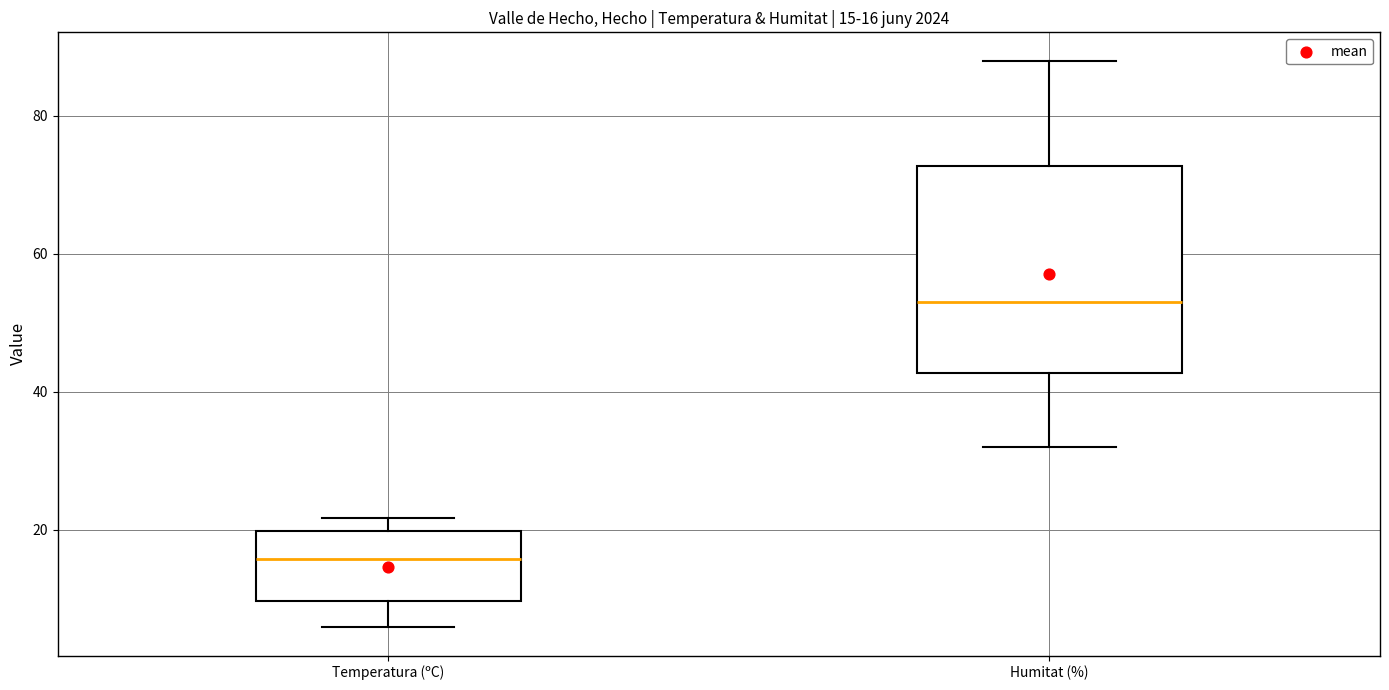

Which box's median line is the highest?

Humitat (%)